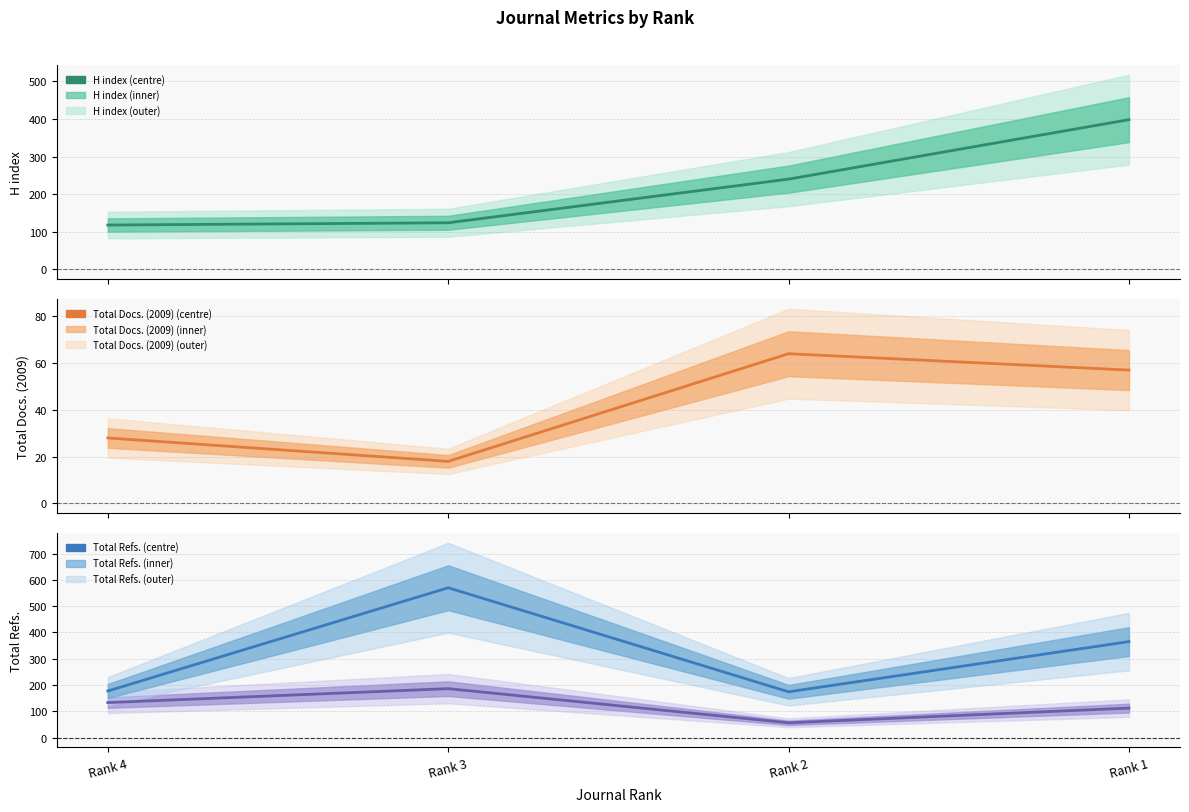

Which category has the lowest value across all series?

Rank 3